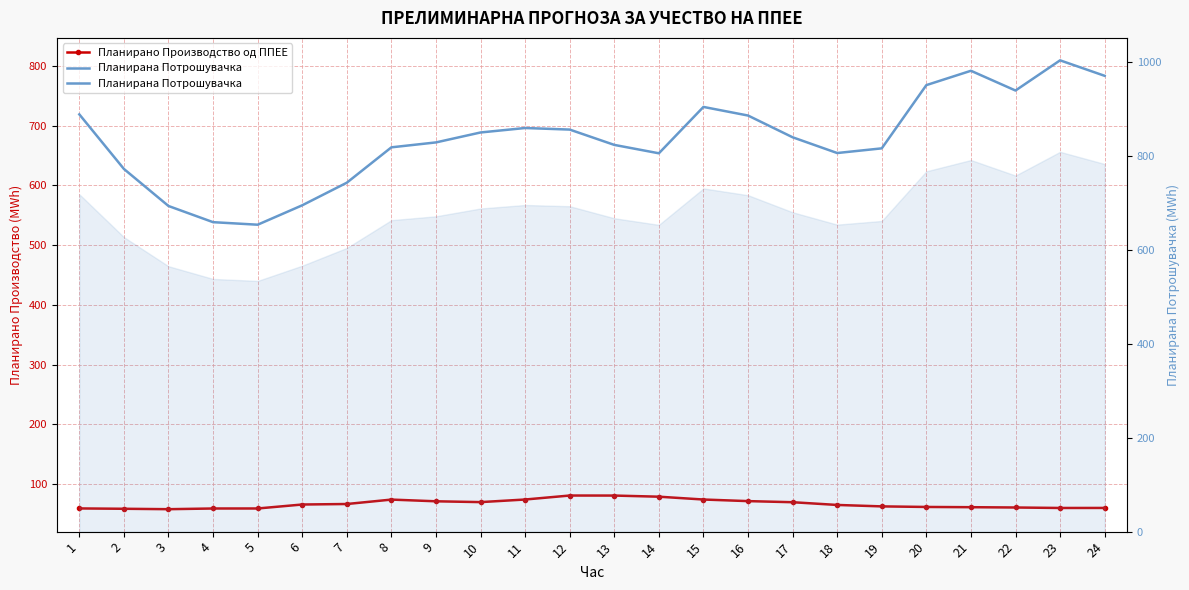

At which label is Планирано Производство од ППЕЕ closest to 69?

17